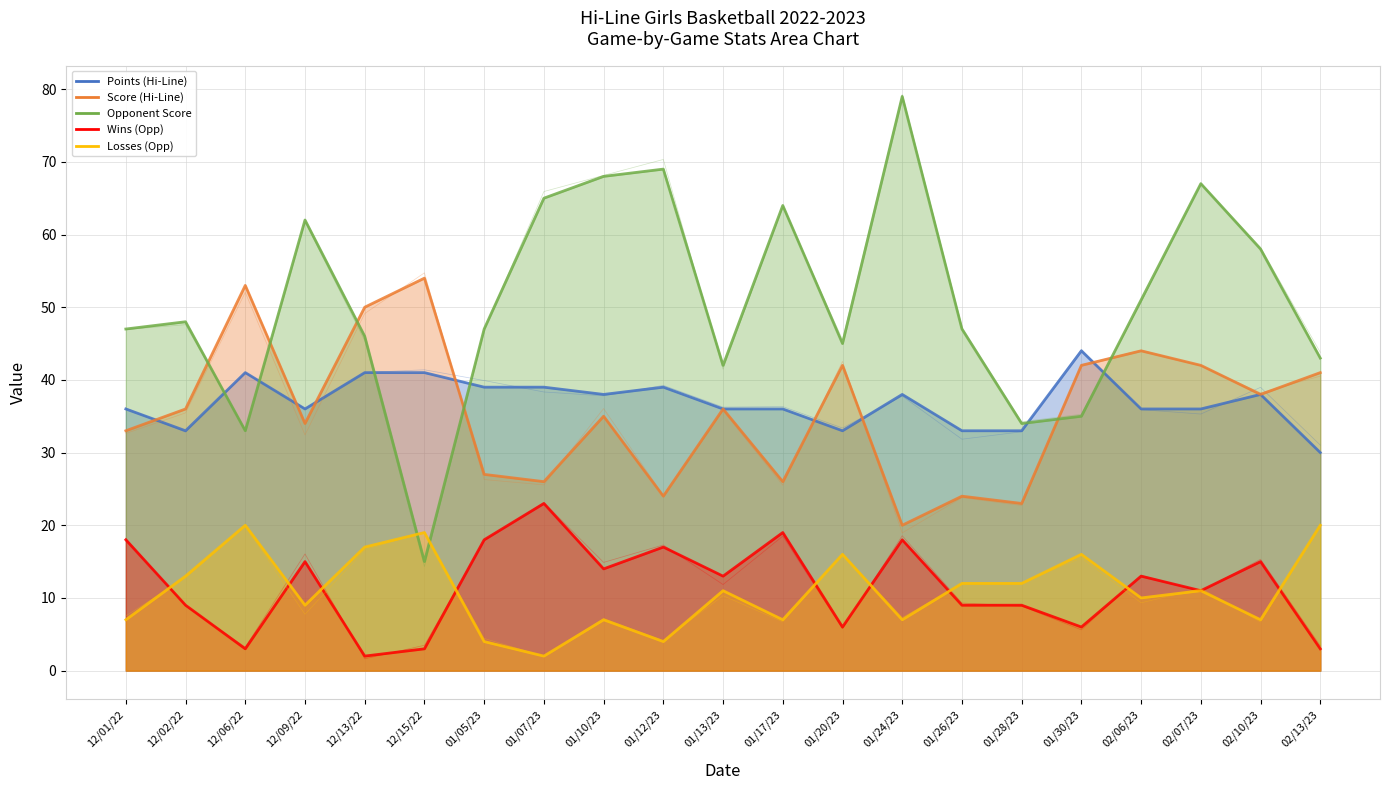

What is the spread (max minus min) of values at 01/20/23?

39